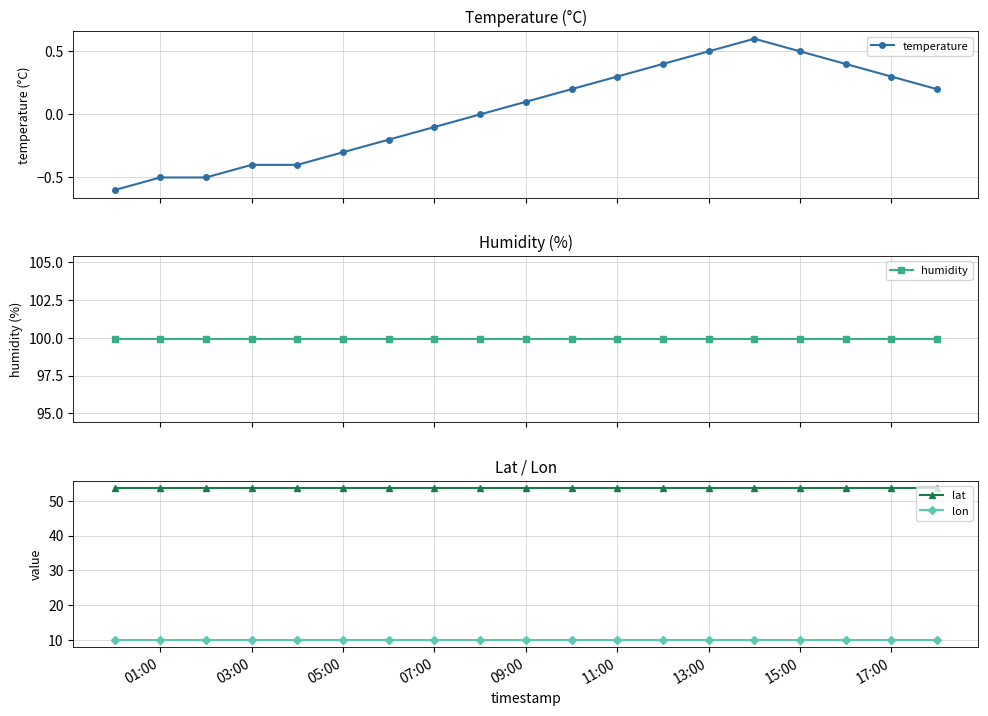

Reading left to right, transcribe all the data shown in this chart.

temperature: -0.6	-0.5	-0.5	-0.4	-0.4	-0.3	-0.2	-0.1	0.0	0.1	0.2	0.3	0.4	0.5	0.6	0.5	0.4	0.3	0.2
humidity: 99.9	99.9	99.9	99.9	99.9	99.9	99.9	99.9	99.9	99.9	99.9	99.9	99.9	99.9	99.9	99.9	99.9	99.9	99.9
lat: 53.6	53.6	53.6	53.6	53.6	53.6	53.6	53.6	53.6	53.6	53.6	53.6	53.6	53.6	53.6	53.6	53.6	53.6	53.6
lon: 10.2	10.2	10.2	10.2	10.2	10.2	10.2	10.2	10.2	10.2	10.2	10.2	10.2	10.2	10.2	10.2	10.2	10.2	10.2